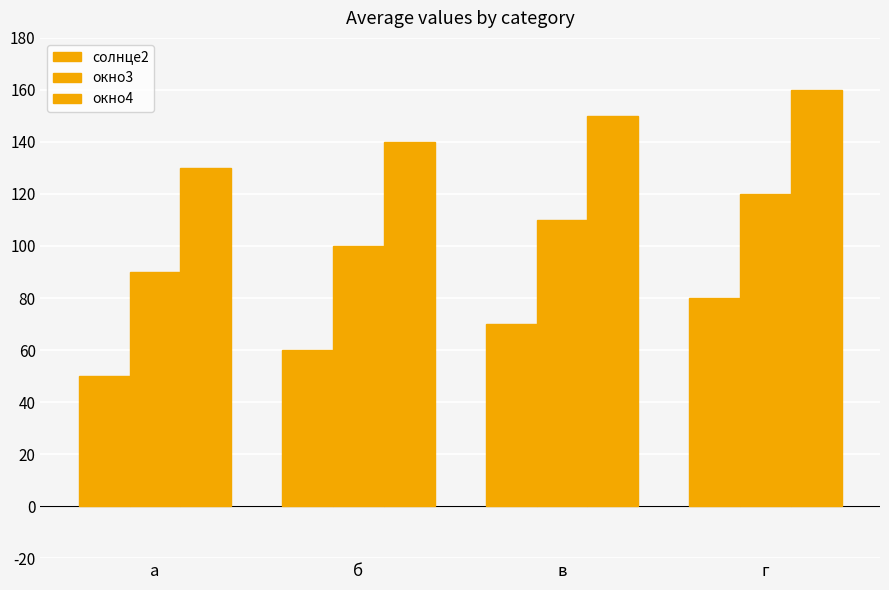

What position from the right is б?

3